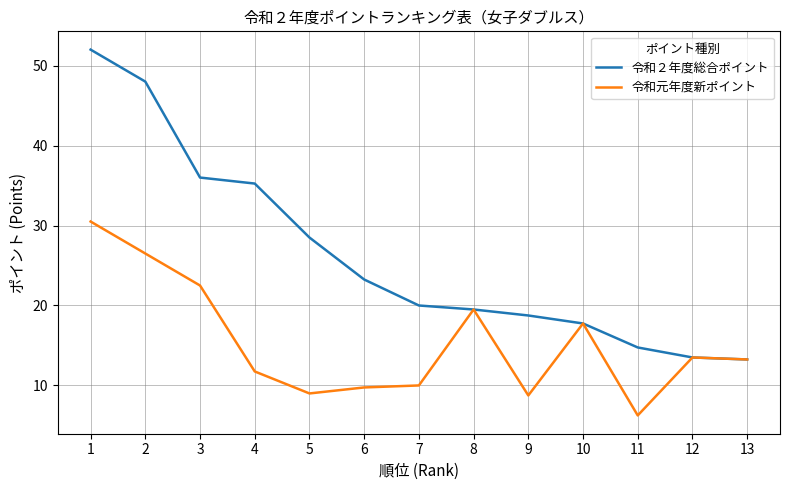

Which series has the largest range (max minus min)?

令和２年度総合ポイント